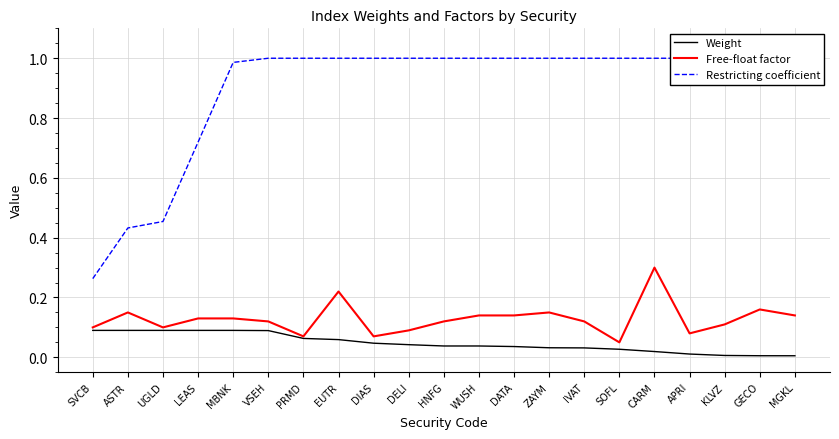

How many lines are shown in the chart?

3